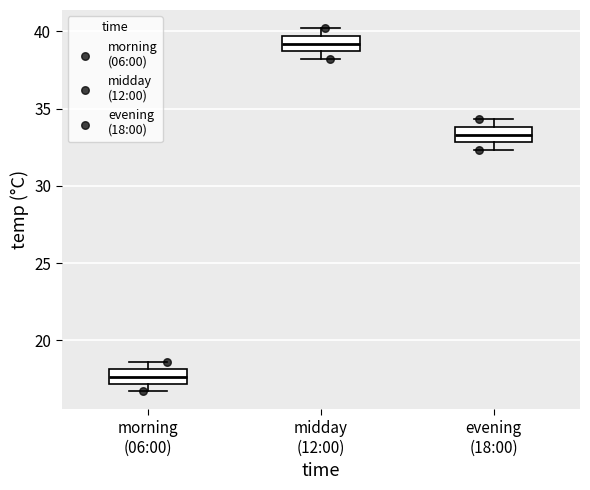

Reading left to right, read every box against the y-axis: the position of its median line, the range the box covers, and the ends of its whiskers. The values are not printed on the chart, so give them approximately, as read against the axis.

morning (06:00): median 17.5, box 17.0 to 18.0, whiskers 16.5 to 18.5
midday (12:00): median 39.0, box 38.5 to 39.5, whiskers 38.0 to 40.0
evening (18:00): median 33.5, box 33.0 to 34.0, whiskers 32.5 to 34.5